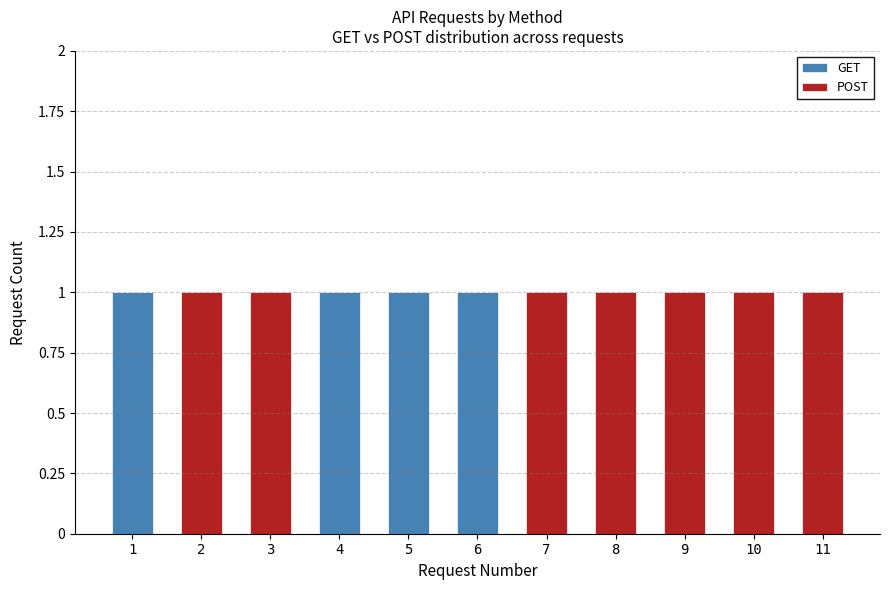

Count the number of data series in this chart.

2